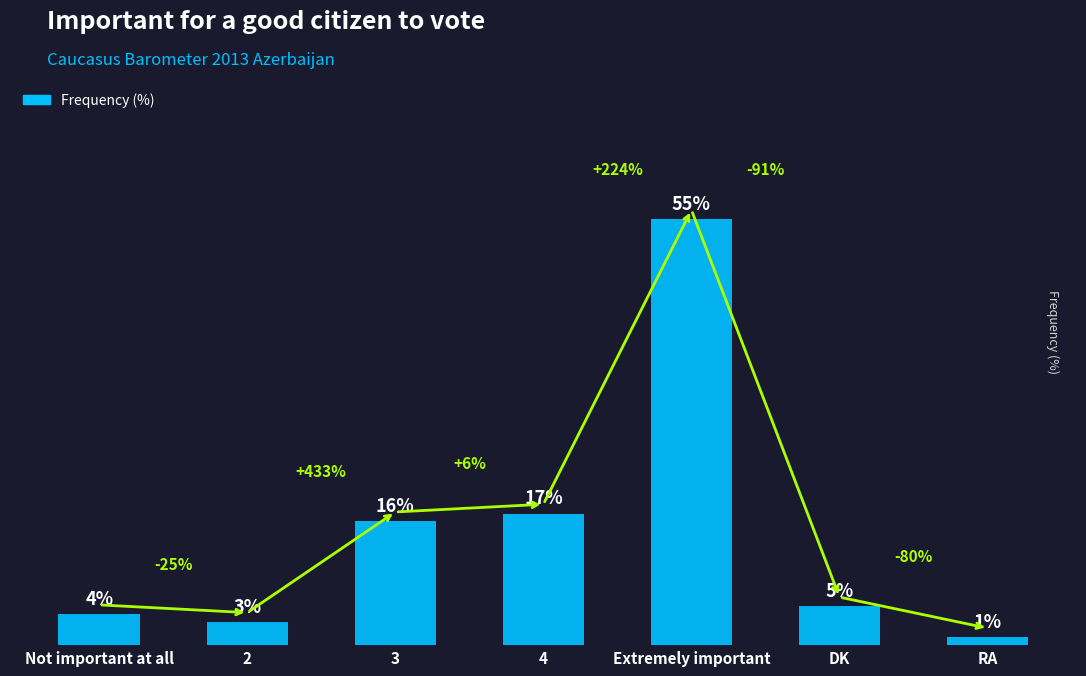

At which category does the chart reach its peak across all series?

Extremely important